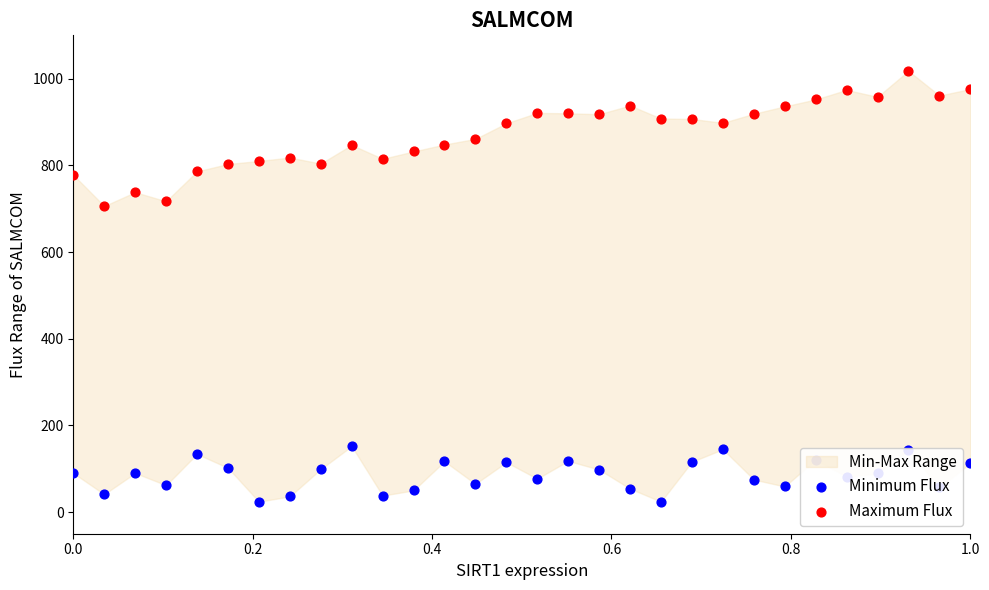

Which series reaches the maximum Y coordinate?

Maximum Flux